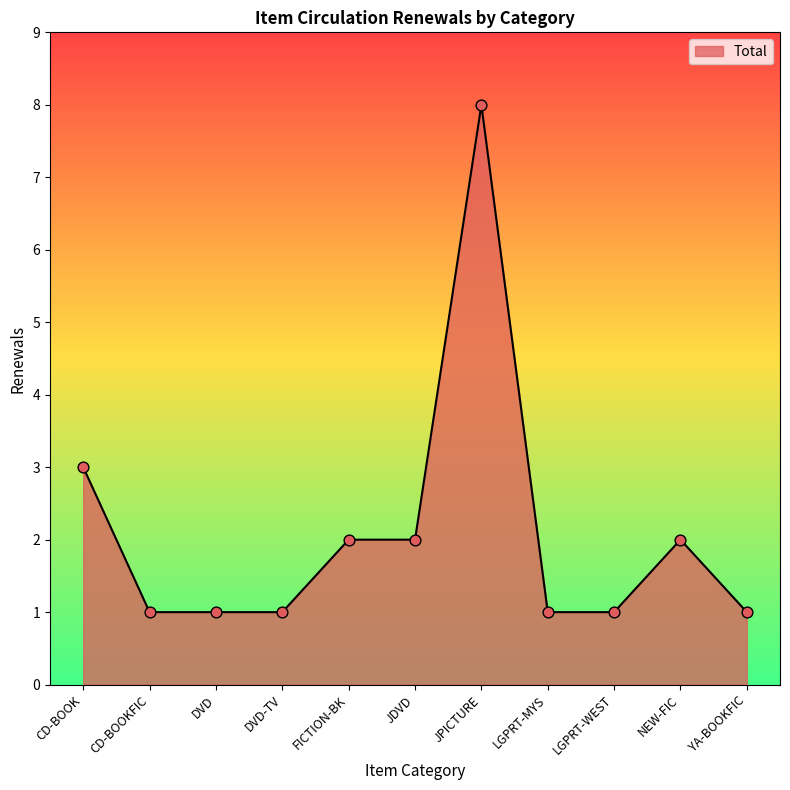

What is the ratio of the value at CD-BOOKFIC to the value at DVD-TV?

1.0